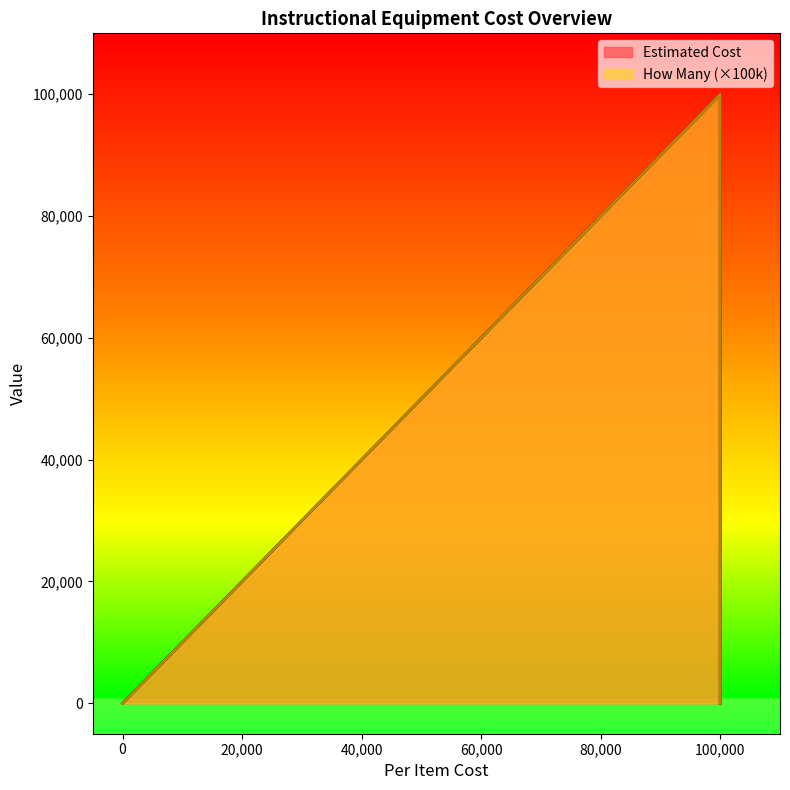

At which category is the sum across all series the highest?

100000